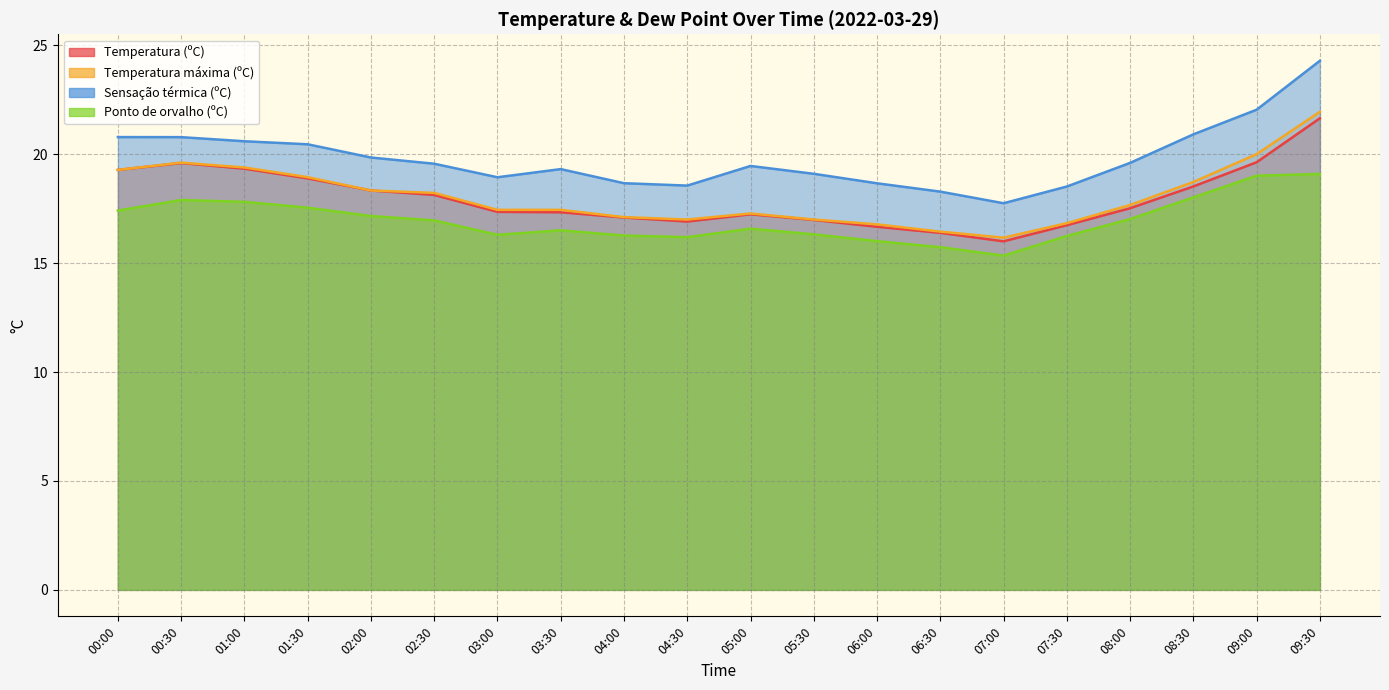

At 05:30, list the series in order from smallest to largest.

Ponto de orvalho (ºC), Temperatura (ºC), Temperatura máxima (ºC), Sensação térmica (ºC)